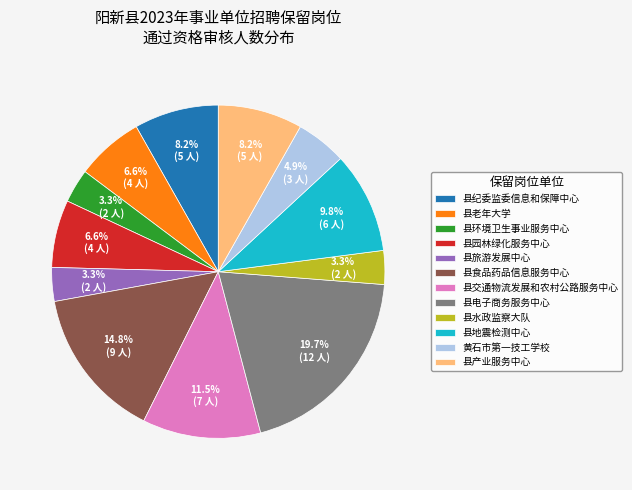

Combined, do 县环境卫生事业服务中心 and 县旅游发展中心 account for over 50%?

No